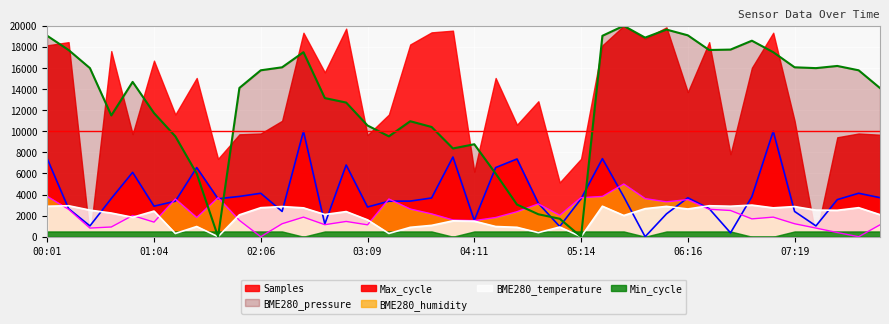

What is the label of the 16th point from the right?

05:01